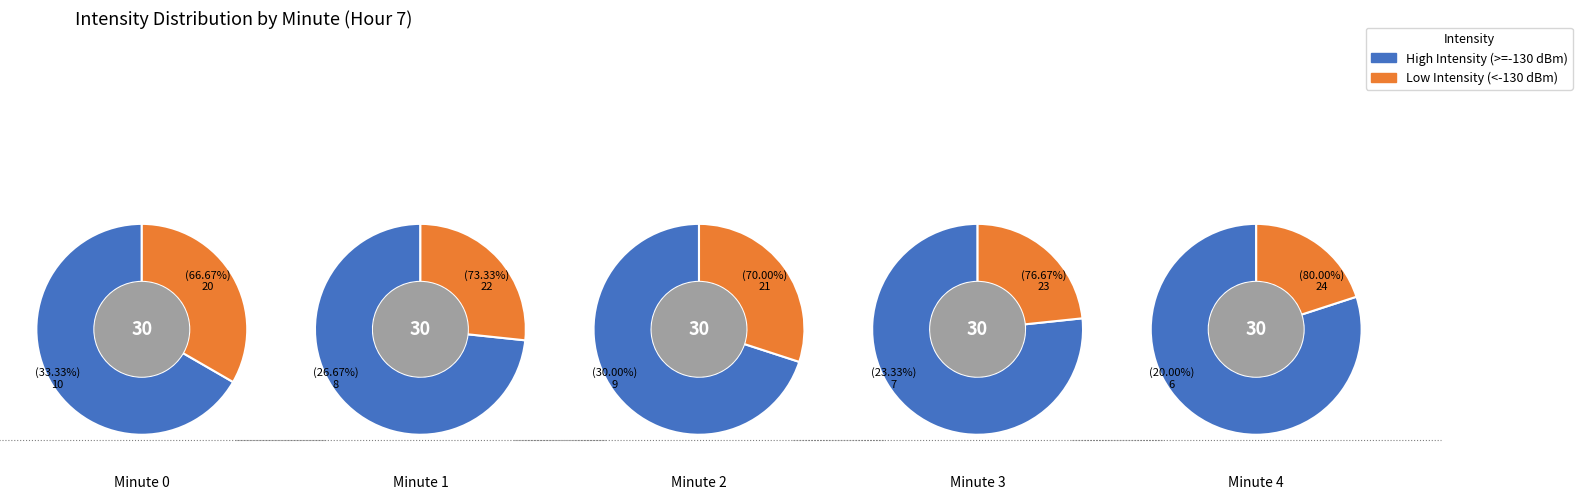

The 1 slice represents 5% of the pie. True or false?

False